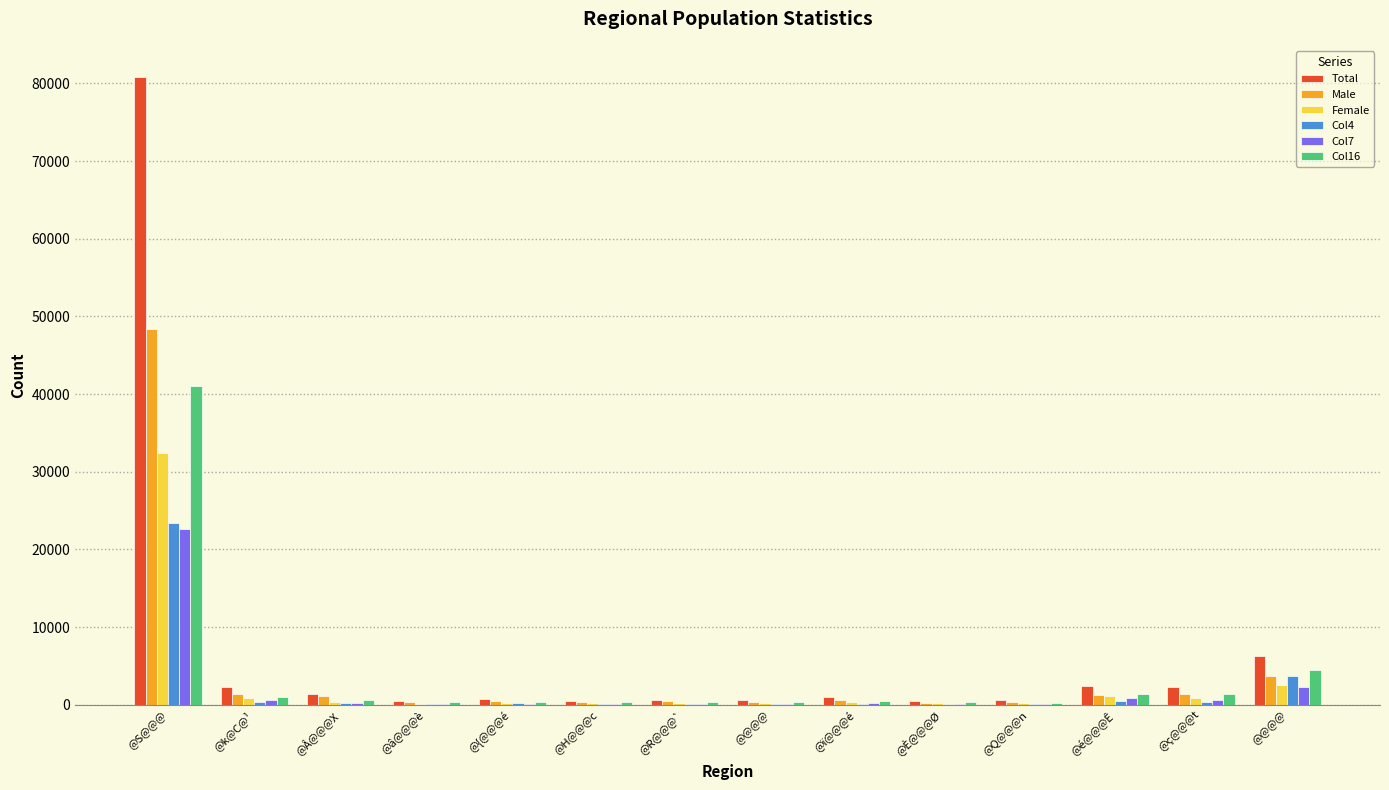

What is the sum of the Col7 values at @S@@@ and @ç@@@t?

23260